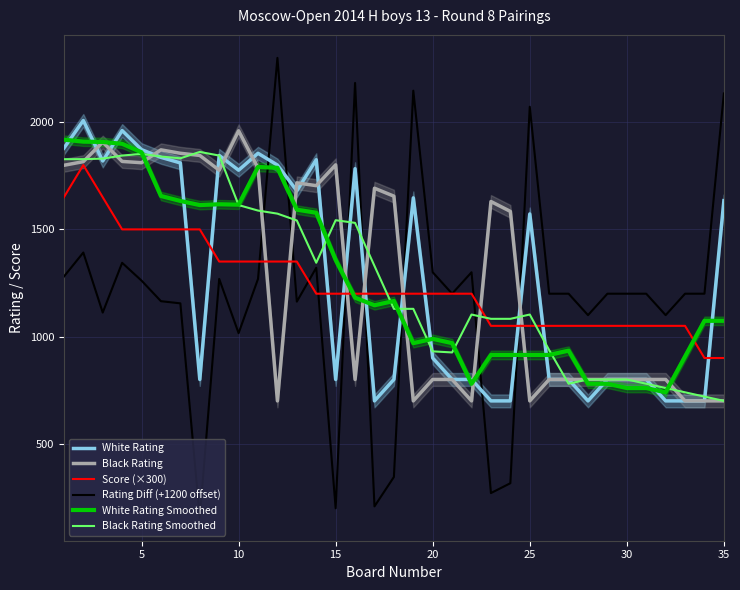

Is it true that White Rating Smoothed equals 408.3 at 15?

False